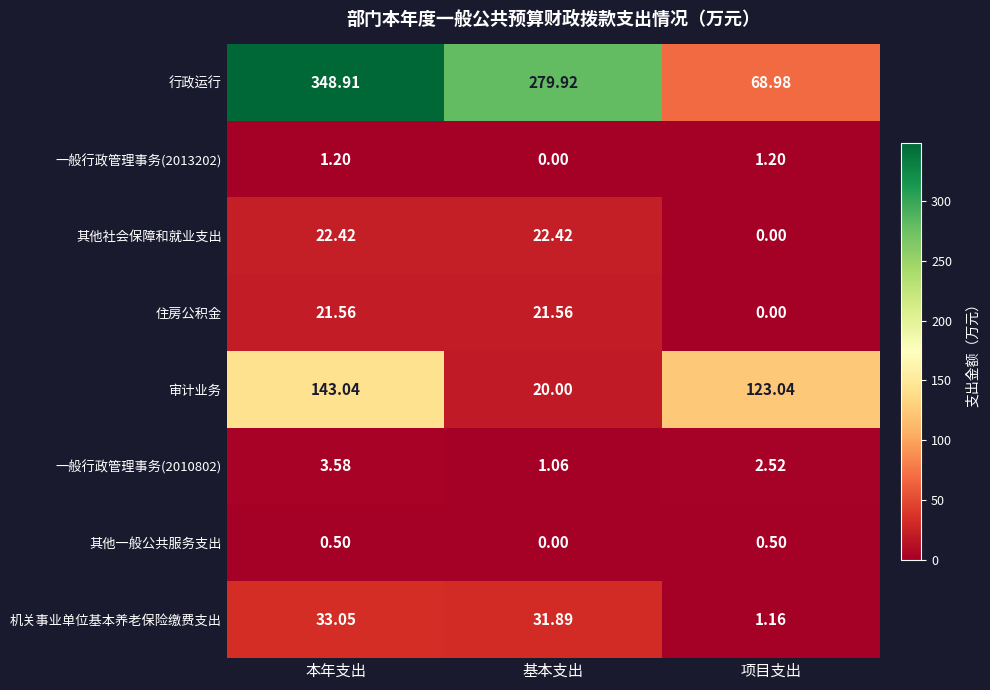

Where is 其他一般公共服务支出 nearest to the value 0?

基本支出